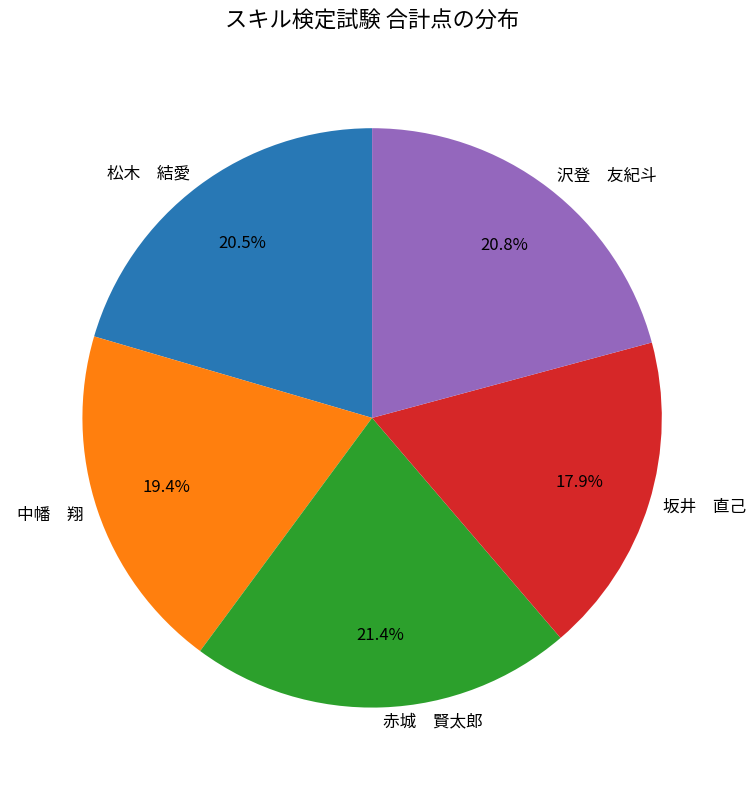

Combined, do 坂井 直己 and 中幡 翔 account for over 50%?

No